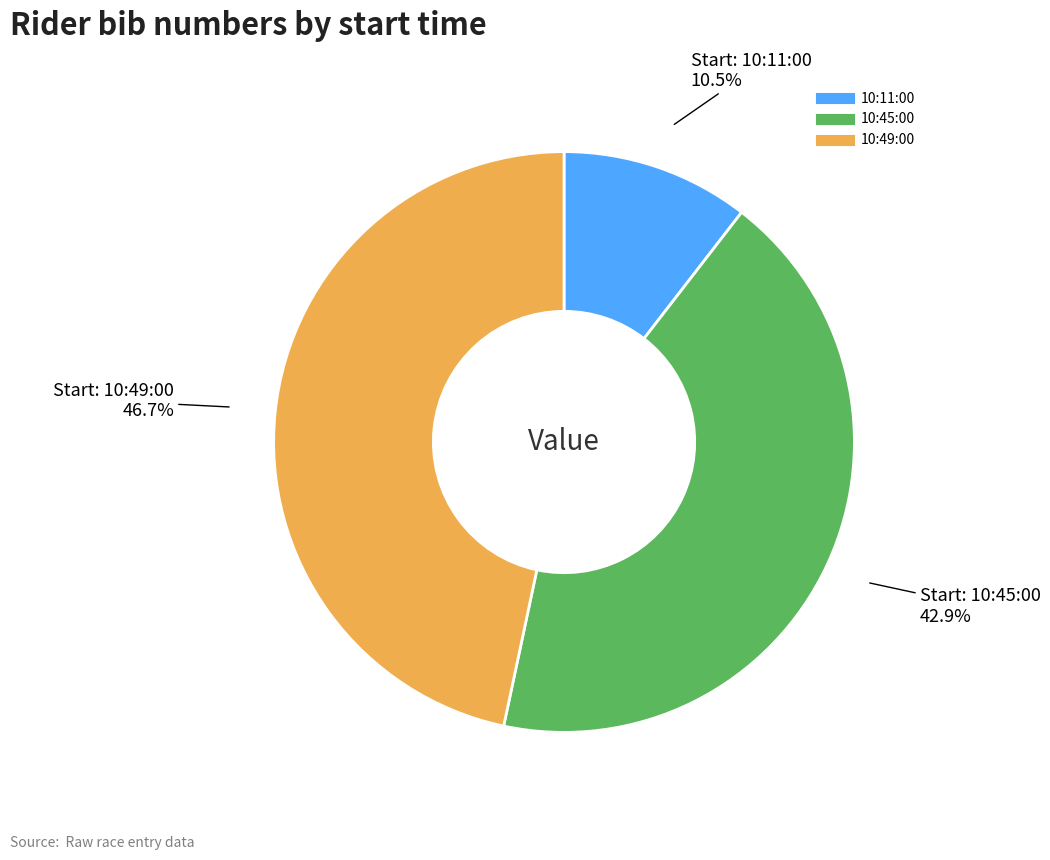

Is there any slice that represents more than half of the pie?

No